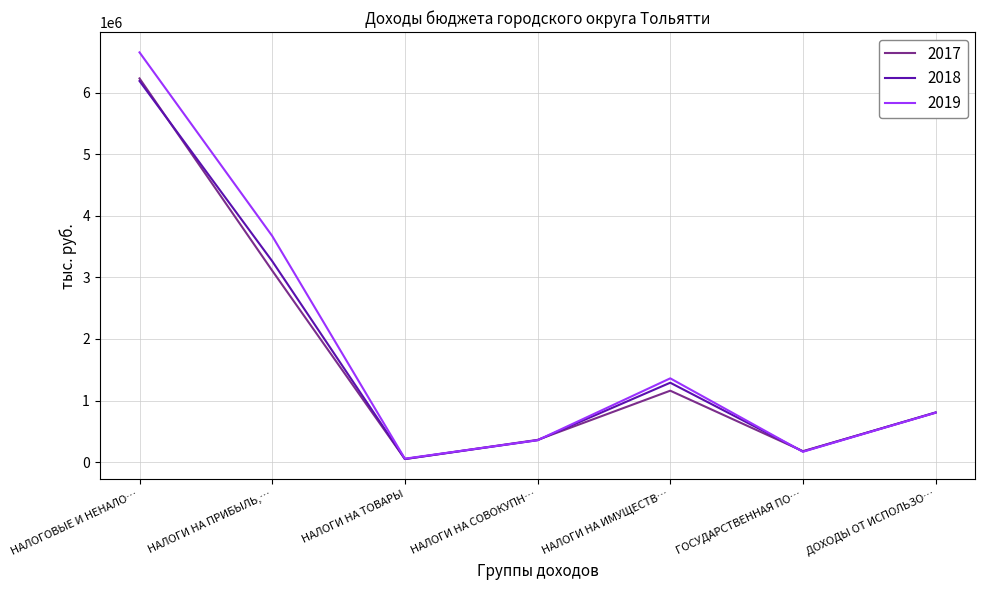

List the series in order of their overall mean, lowest first.

2017, 2018, 2019